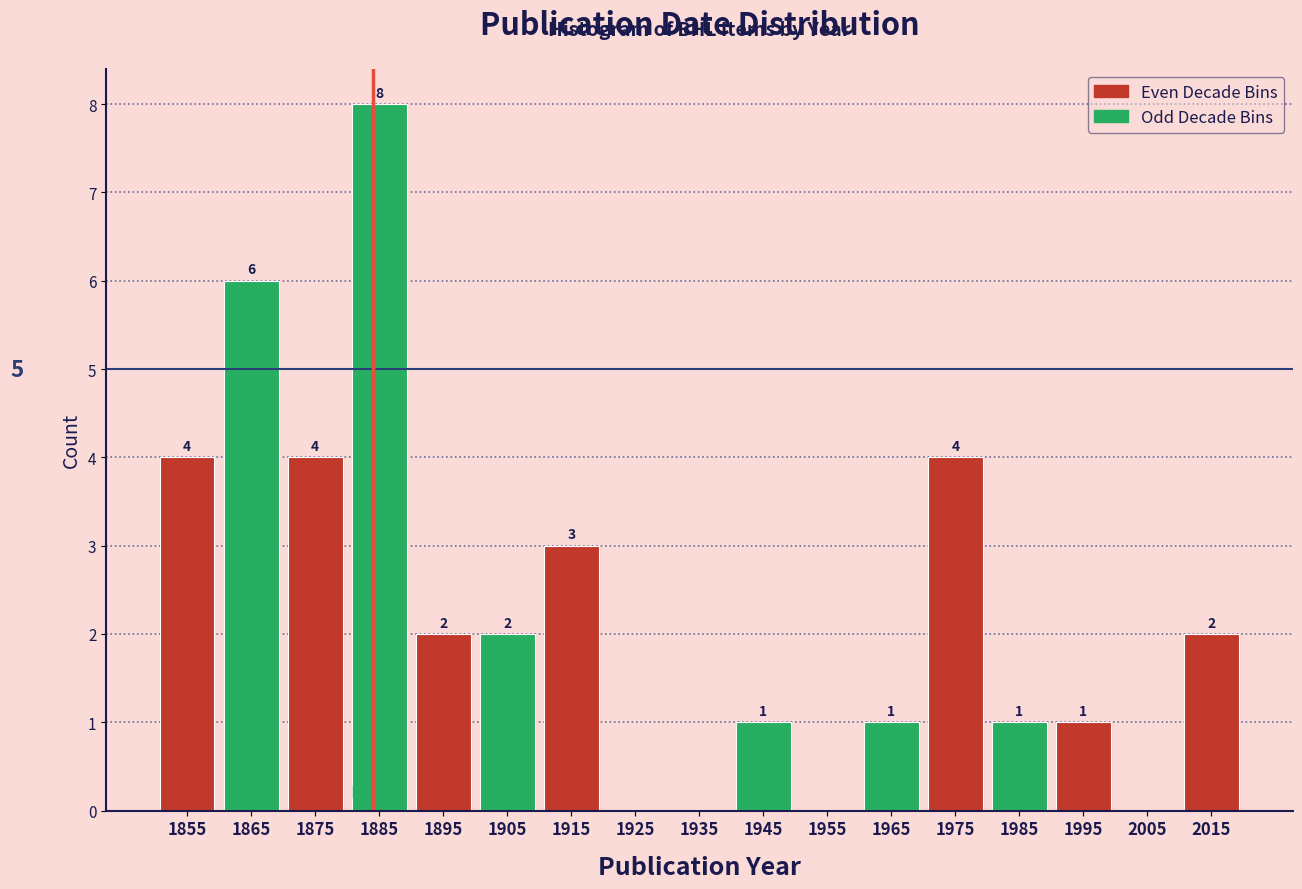

Which range on the x-axis has the tallest bar?

1880 to 1890